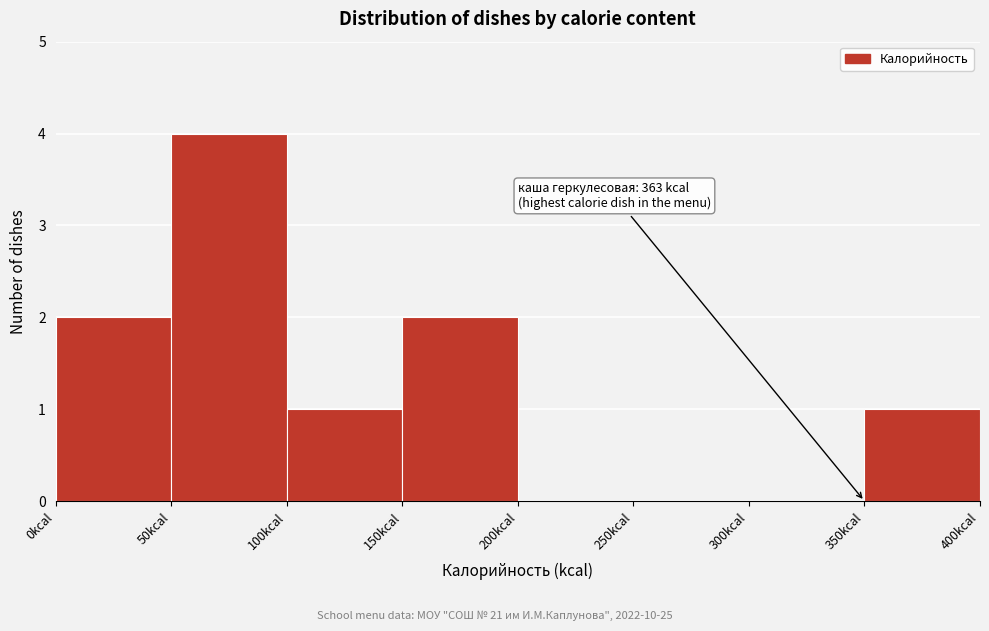

Which range on the x-axis has the tallest bar?

50 to 100